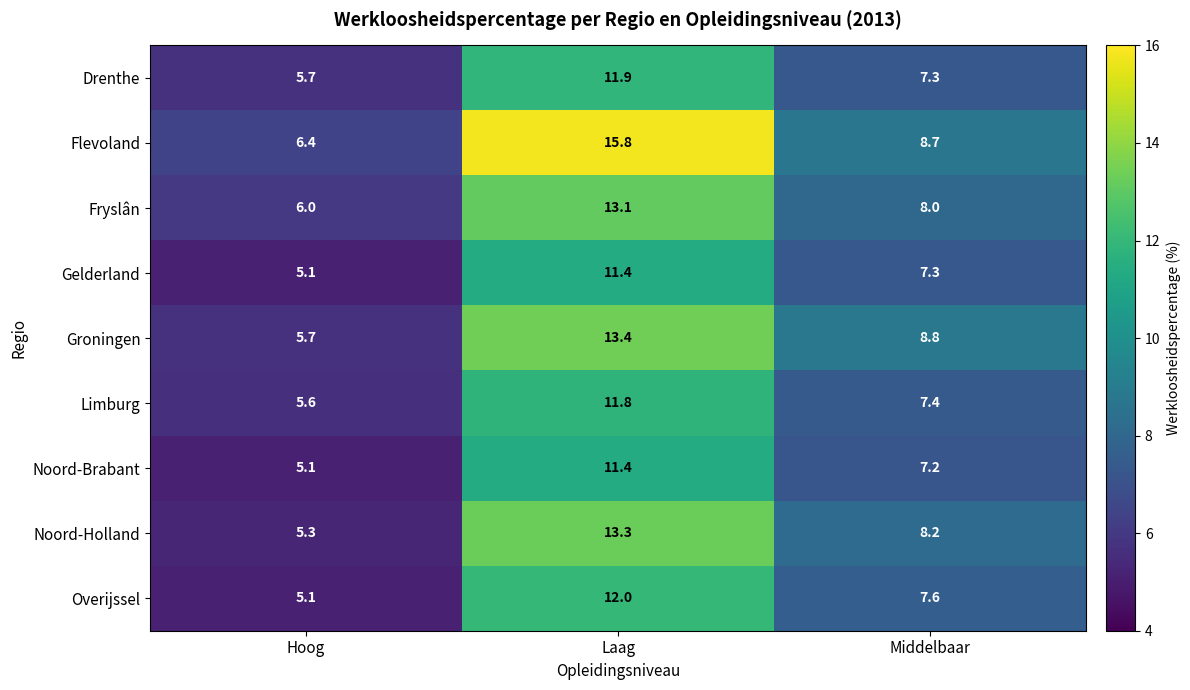

Count the number of data series in this chart.

9